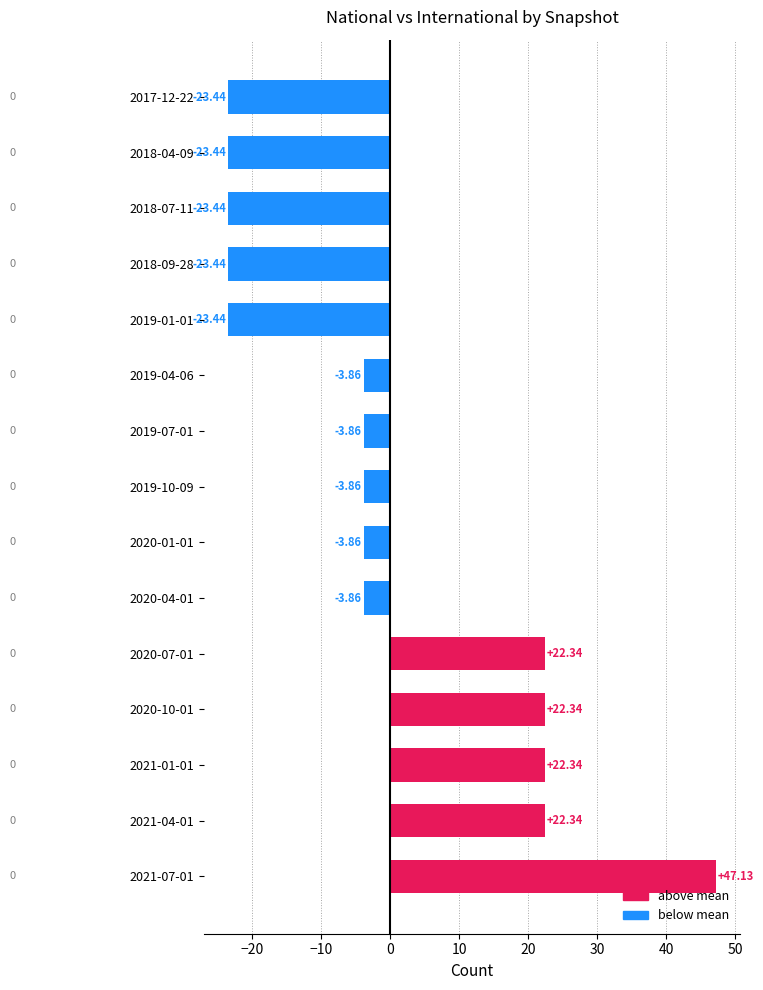

Between 2019-10-09 and 2021-04-01, which is larger?

2021-04-01